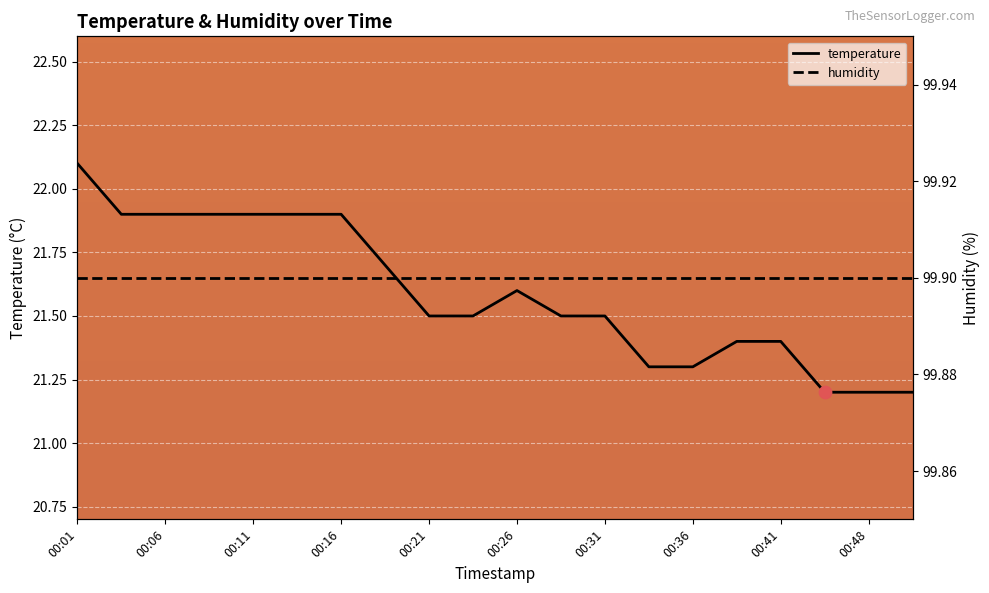

What is the ratio of the value at 00:19 to the value at 00:46?

1.0